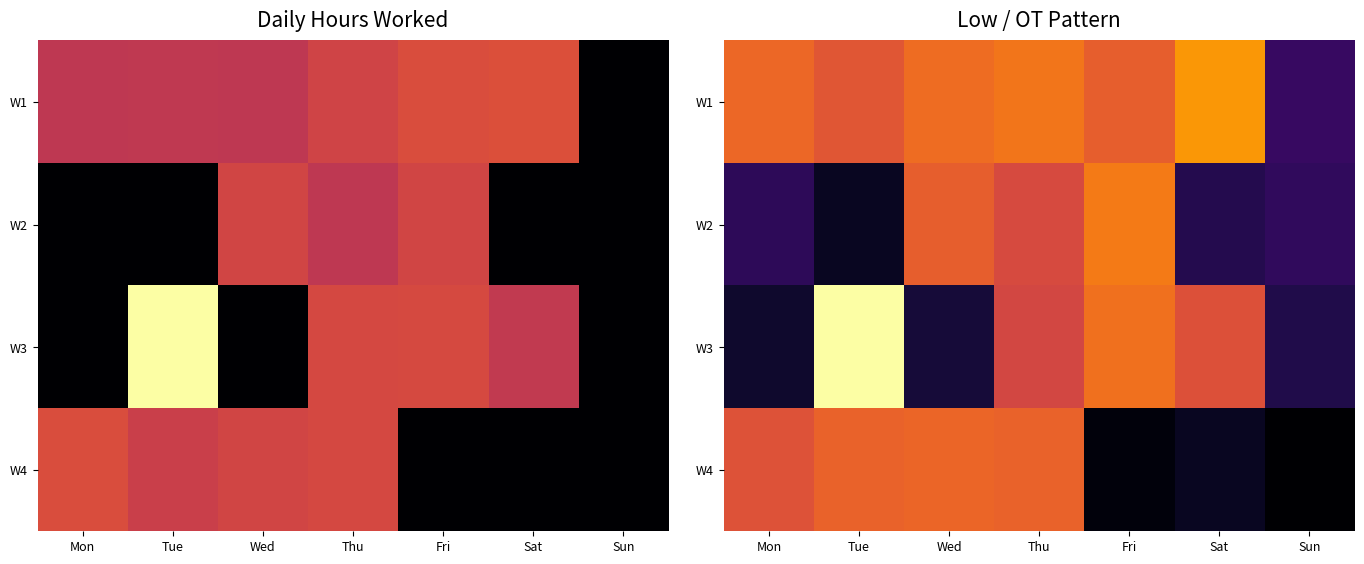

At which label does W2 reach its peak?

Fri